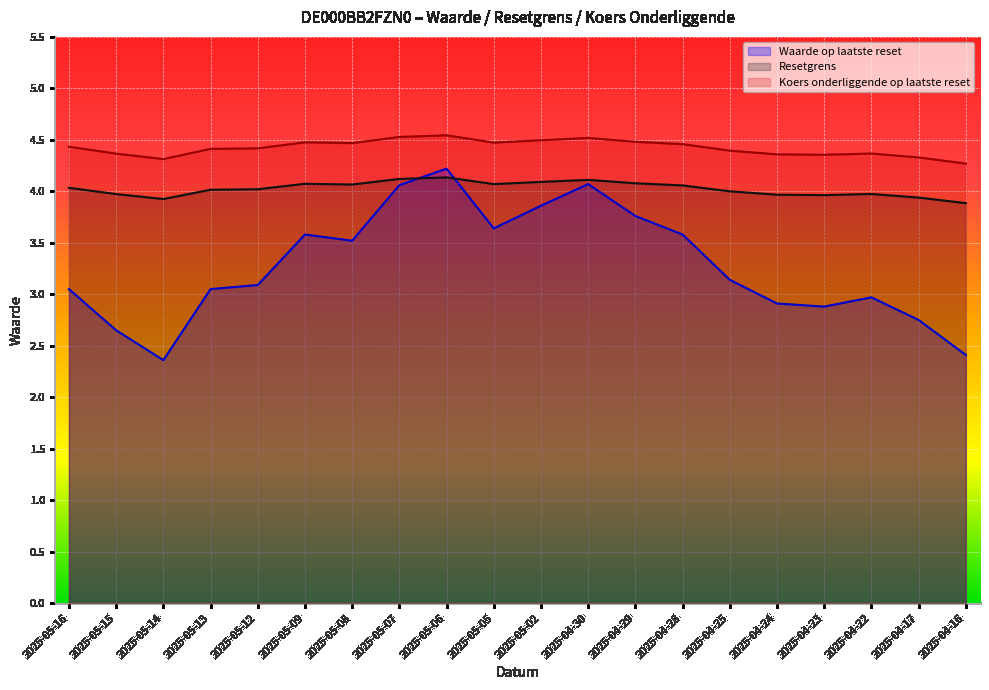

How many Koers onderliggende op laatste reset values are between 4 and 5?

20